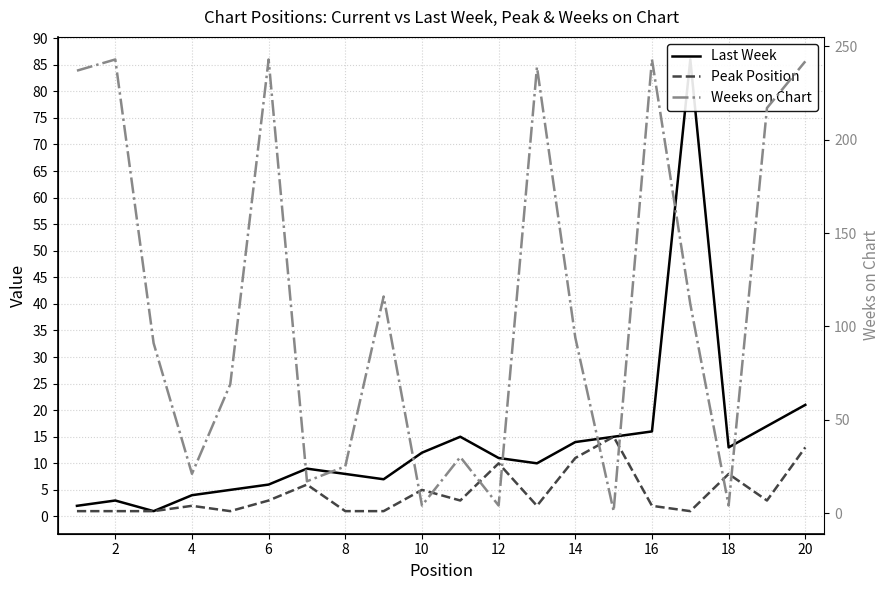

At which category is the sum across all series the highest?

20